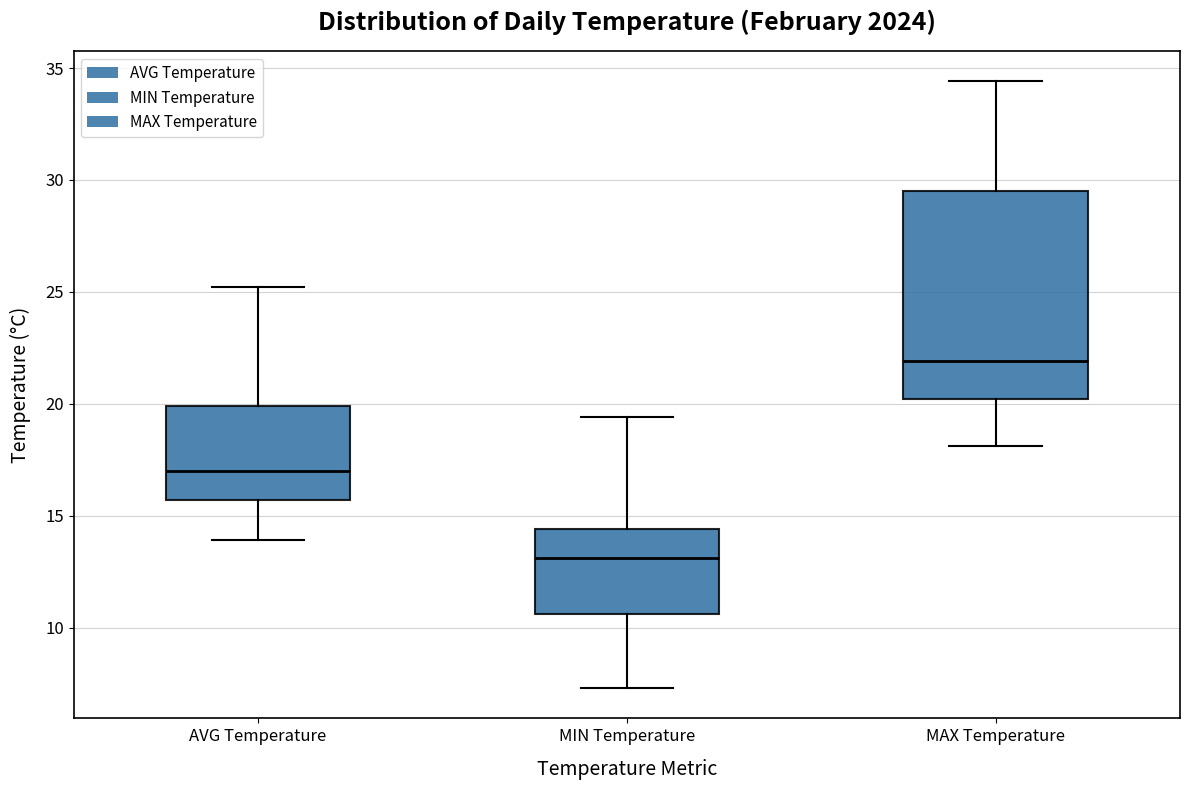

Reading left to right, transcribe this box plot: for each box, give where its median line is, the range the box spans, and where its two whiskers end, as read against the y-axis. The values are not printed on the chart, so give them approximately, as read against the axis.

AVG Temperature: median 17.0, box 15.5 to 20.0, whiskers 14.0 to 25.0
MIN Temperature: median 13.0, box 10.5 to 14.5, whiskers 7.5 to 19.5
MAX Temperature: median 22.0, box 20.0 to 29.5, whiskers 18.0 to 34.5